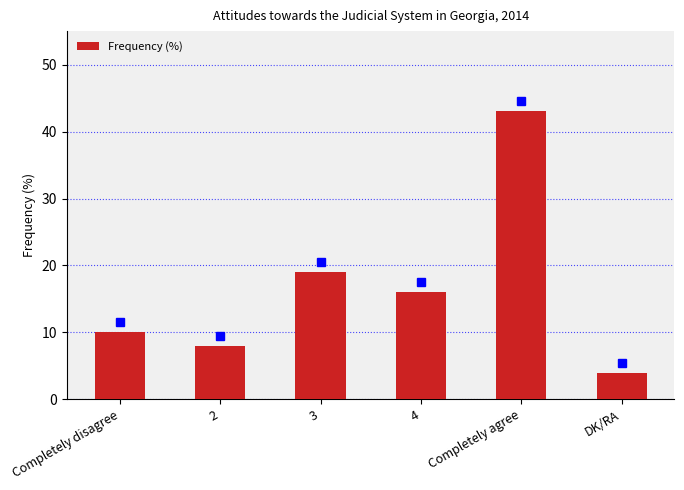

Reading left to right, extract all data points from this chart.

Completely disagree=10	2=8	3=19	4=16	Completely agree=43	DK/RA=4